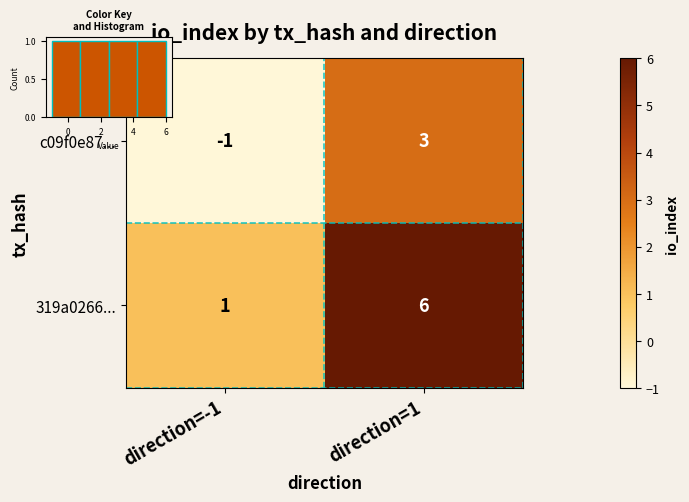

Between direction=-1 and direction=1, which series saw the biggest shift?

319a0266...